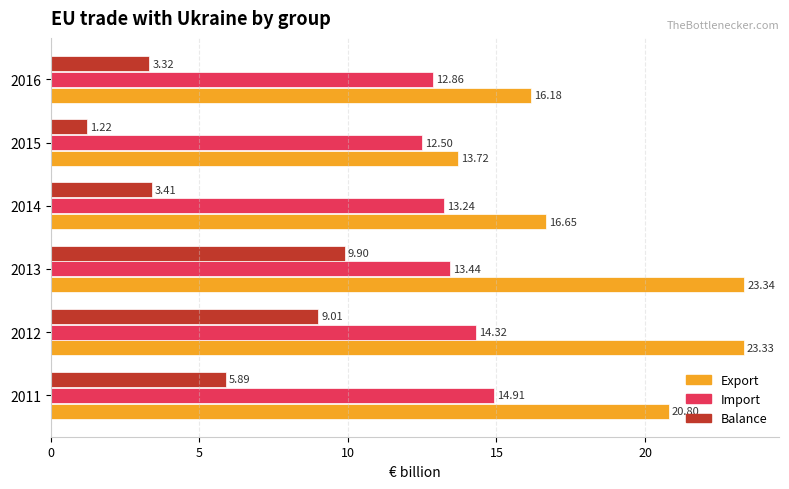

At which category is the sum across all series the highest?

2013